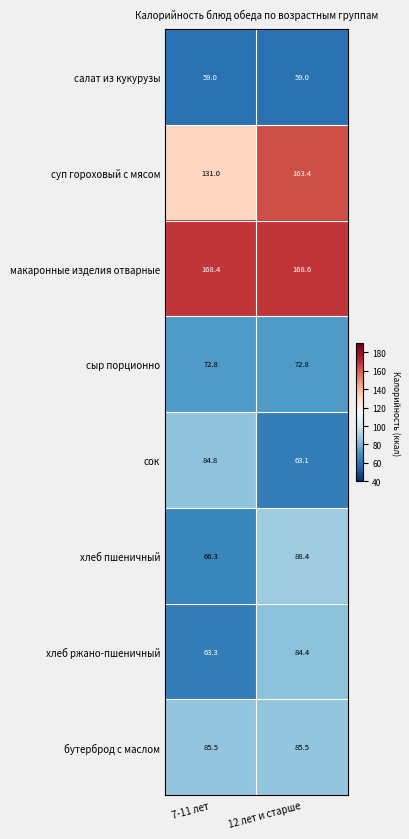

What is the sum of all салат из кукурузы values?

118.0